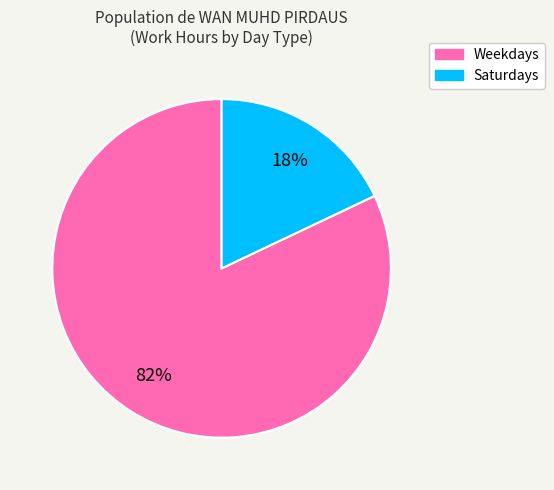

How many slices are in this pie chart?

2